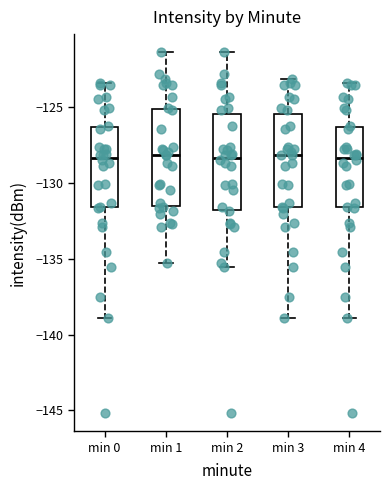

Reading left to right, transcribe this box plot: for each box, give where its median line is, the range the box spans, and where its two whiskers end, as read against the y-axis. The values are not printed on the chart, so give them approximately, as read against the axis.

min 0: median -128.5, box -131.5 to -126.5, whiskers -139.0 to -123.5
min 1: median -128.0, box -131.5 to -125.0, whiskers -135.5 to -121.5
min 2: median -128.5, box -132.0 to -125.5, whiskers -135.5 to -121.5
min 3: median -128.0, box -131.5 to -125.5, whiskers -139.0 to -123.0
min 4: median -128.5, box -131.5 to -126.5, whiskers -139.0 to -123.5